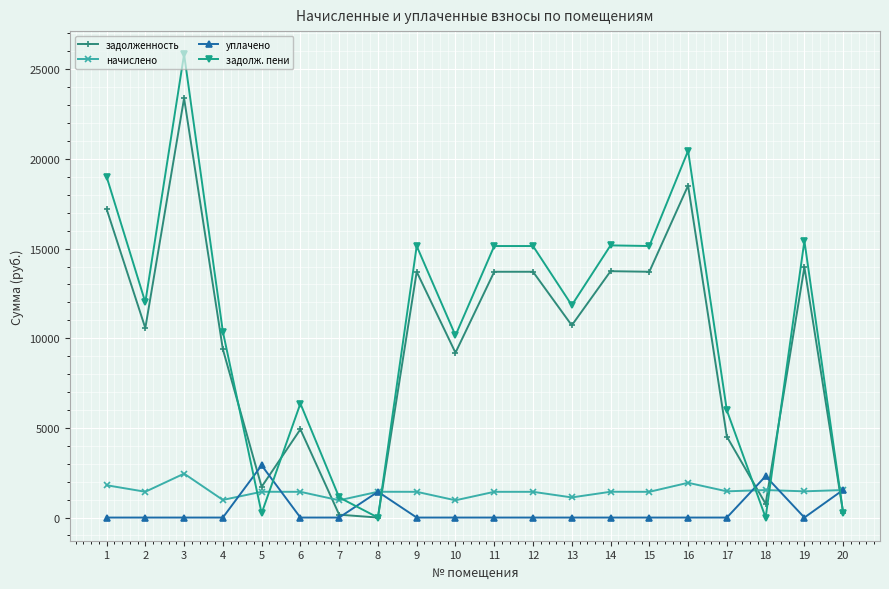

Which category has the highest value in the задолженность series?

3